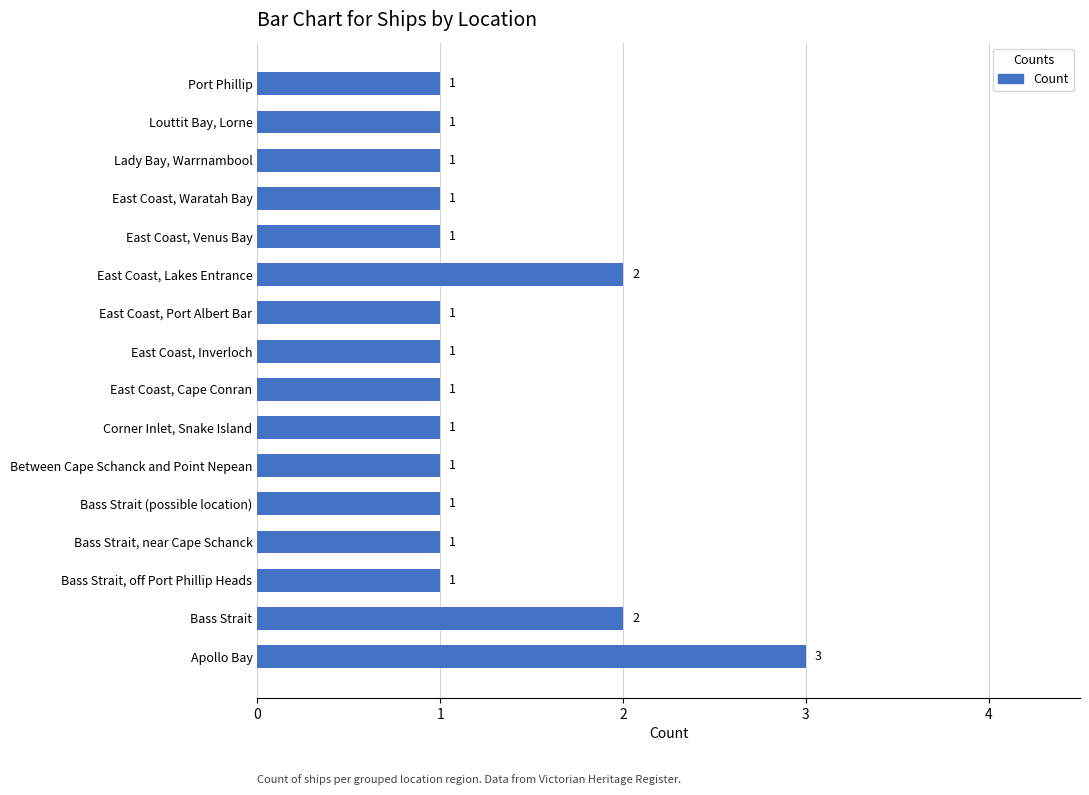

The value at Corner Inlet, Snake Island is 1. True or false?

True